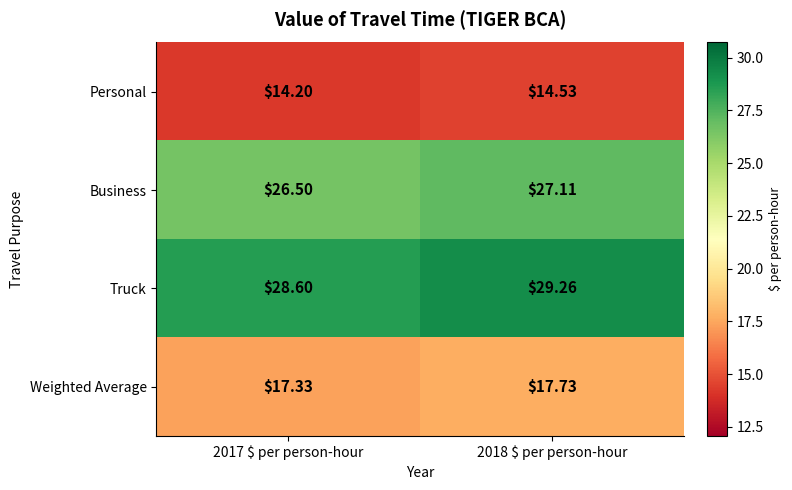

Which series has the largest range (max minus min)?

Truck